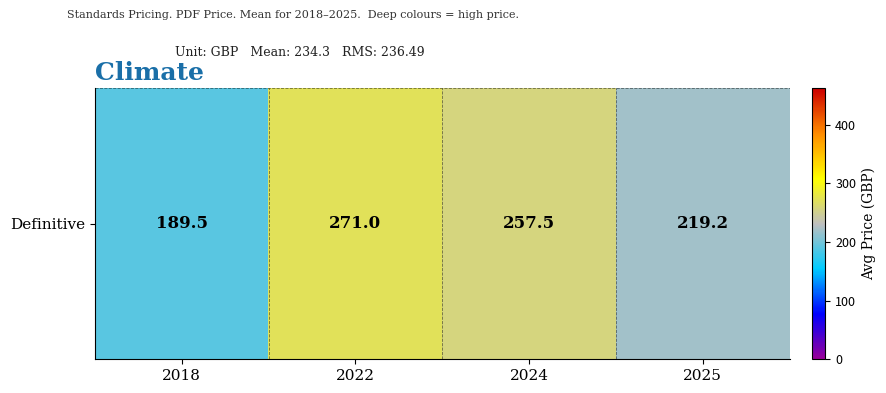

Is it true that the value at 2024 is 257.5?

True